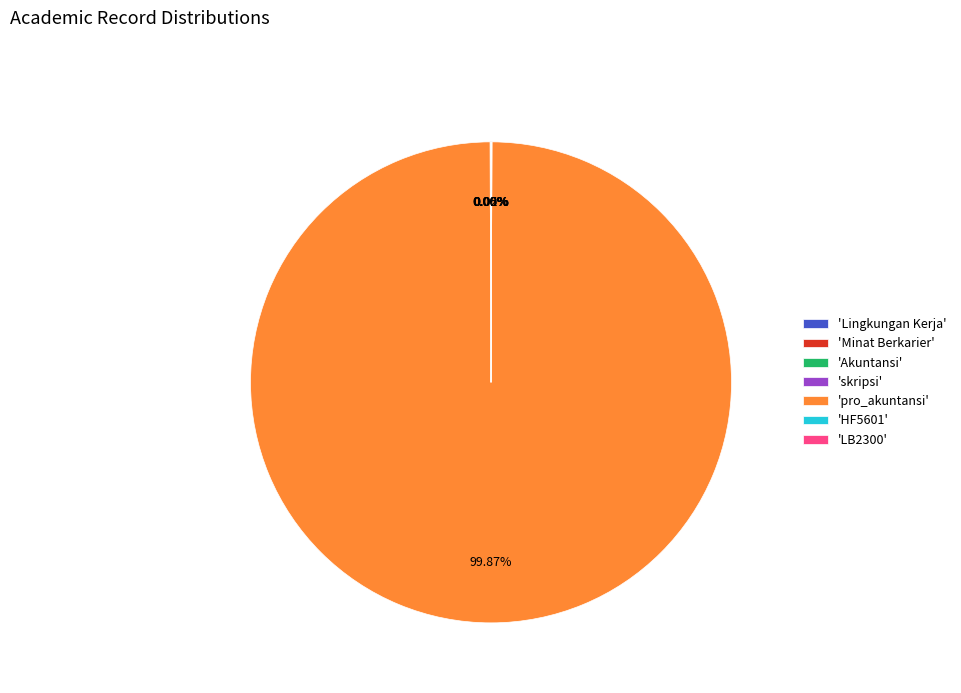

Which category has the biggest portion of the pie?

'pro_akuntansi'